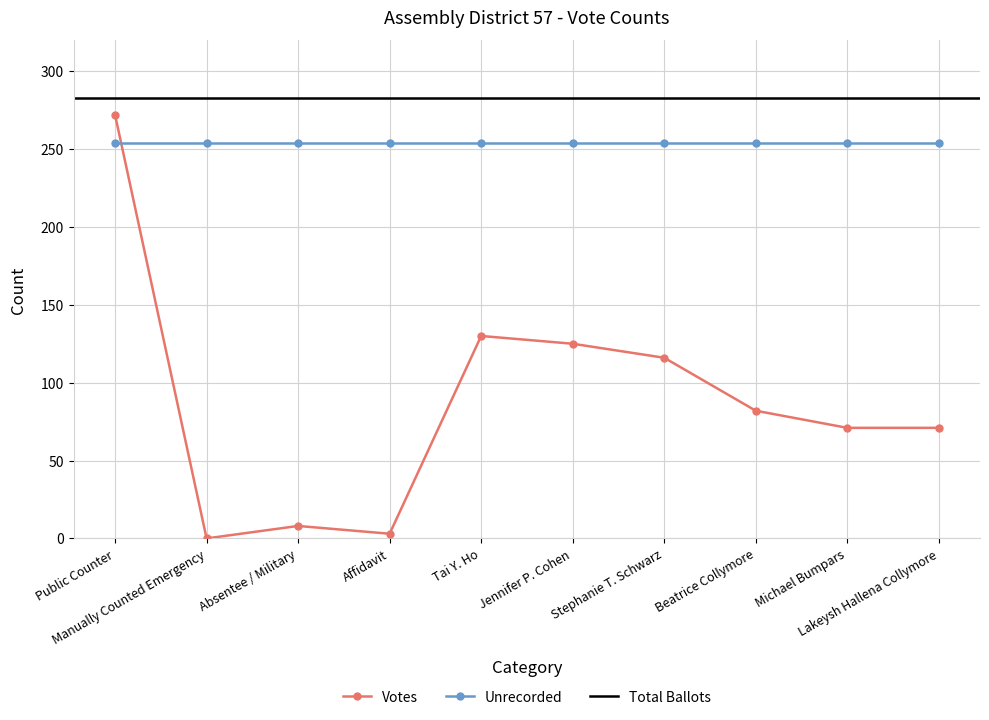

How many intersections are there between Votes and Unrecorded?

1